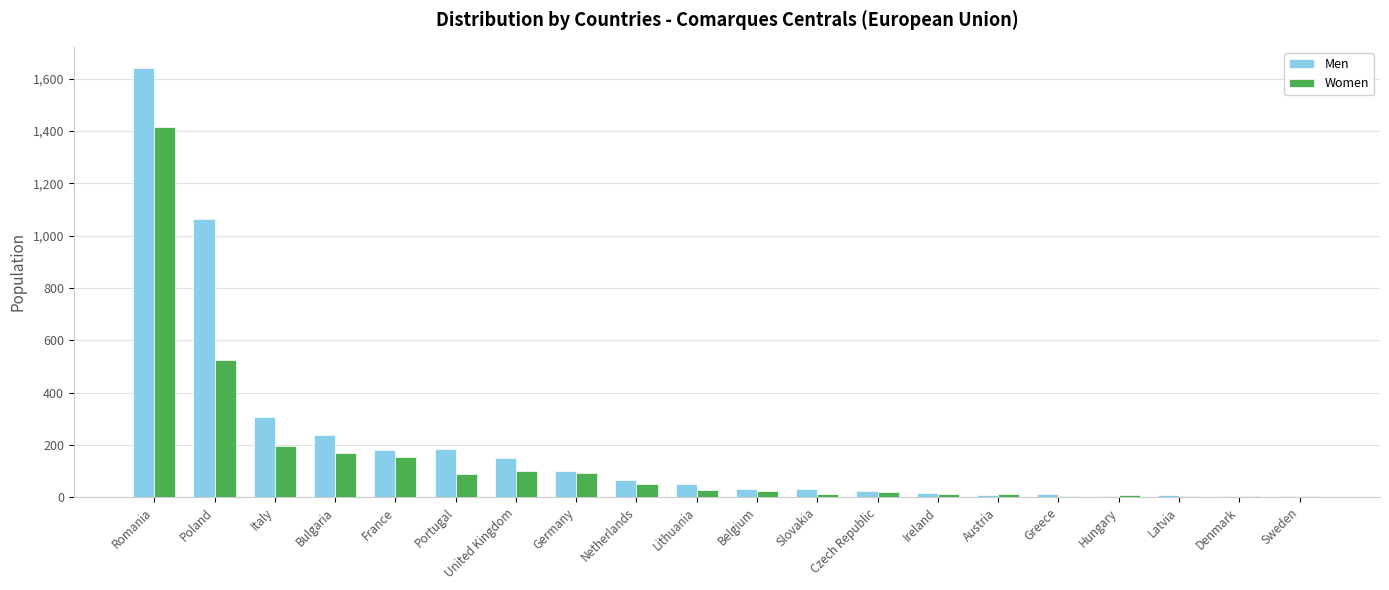

The Women series shows 220 at France. True or false?

False